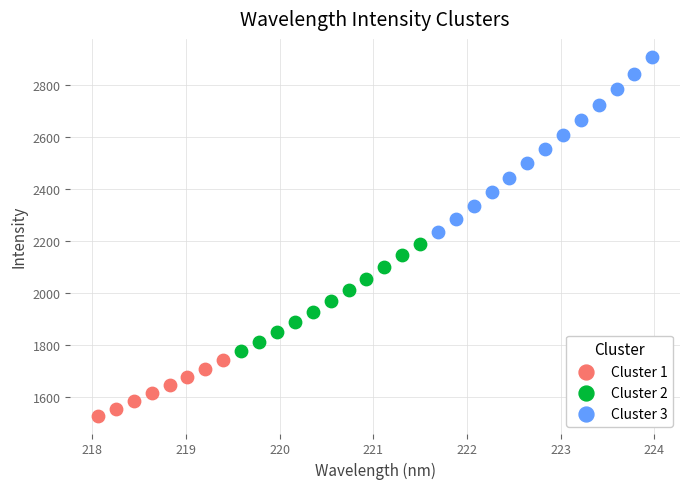

Which series has the widest spread of Y values?

Cluster 3